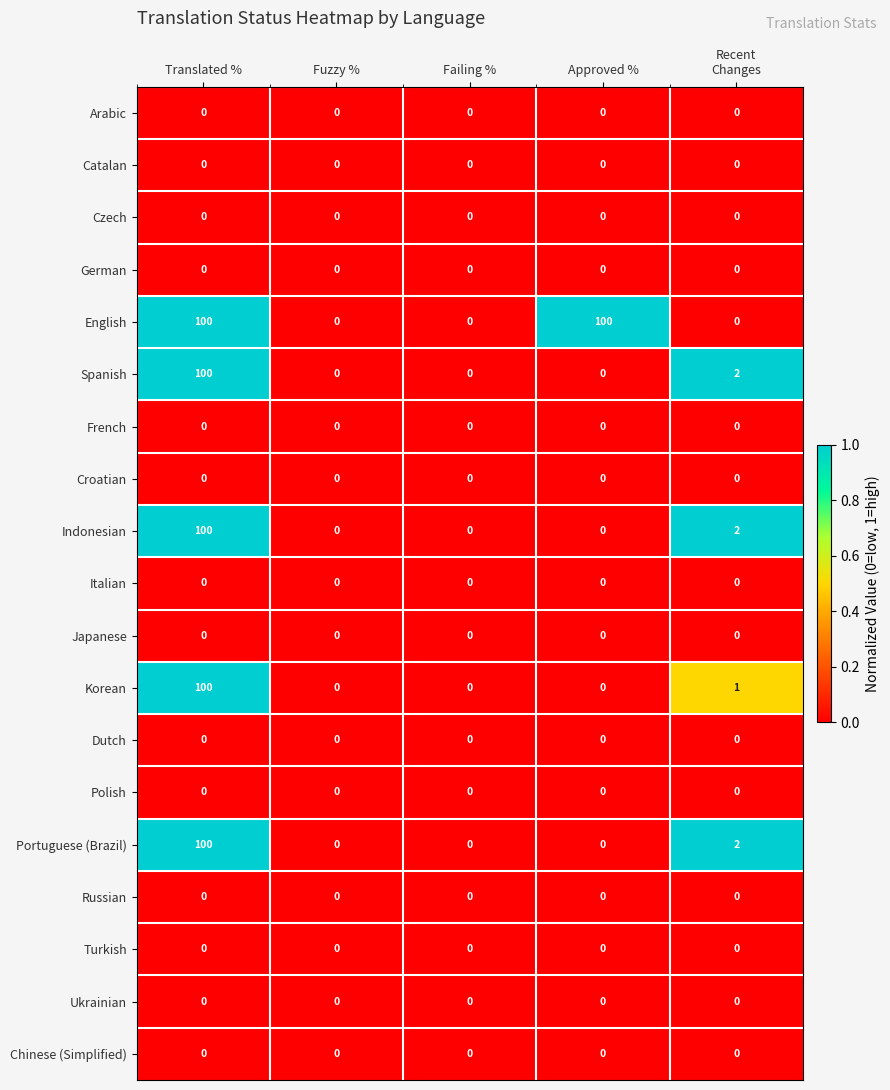

What is the spread (max minus min) of values at Translated %?

100